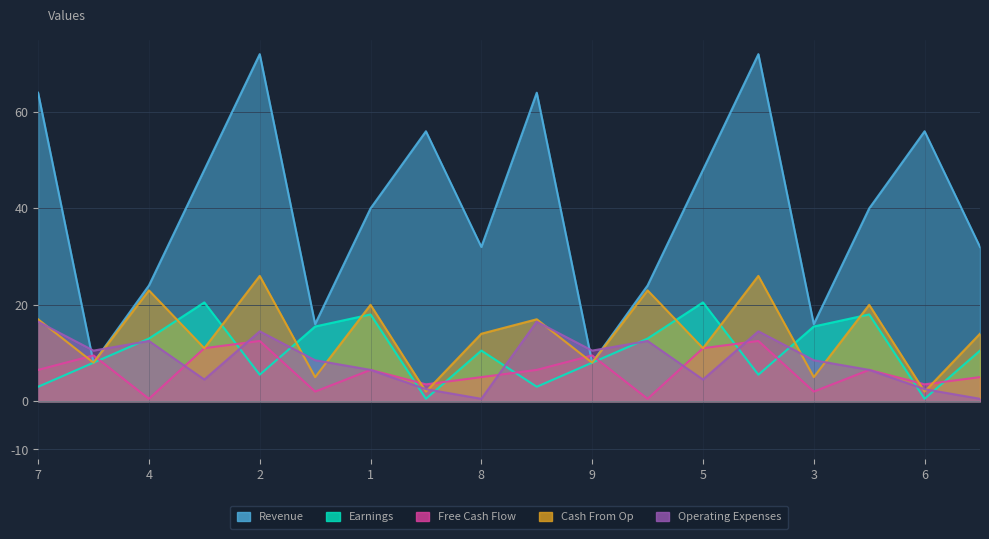

What is the spread (max minus min) of values at 7?

61.0